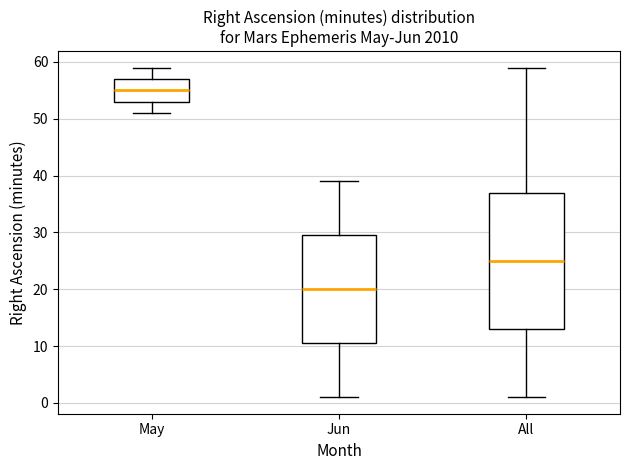

Comparing the boxes themselves (not the whiskers), which one is the tallest?

All